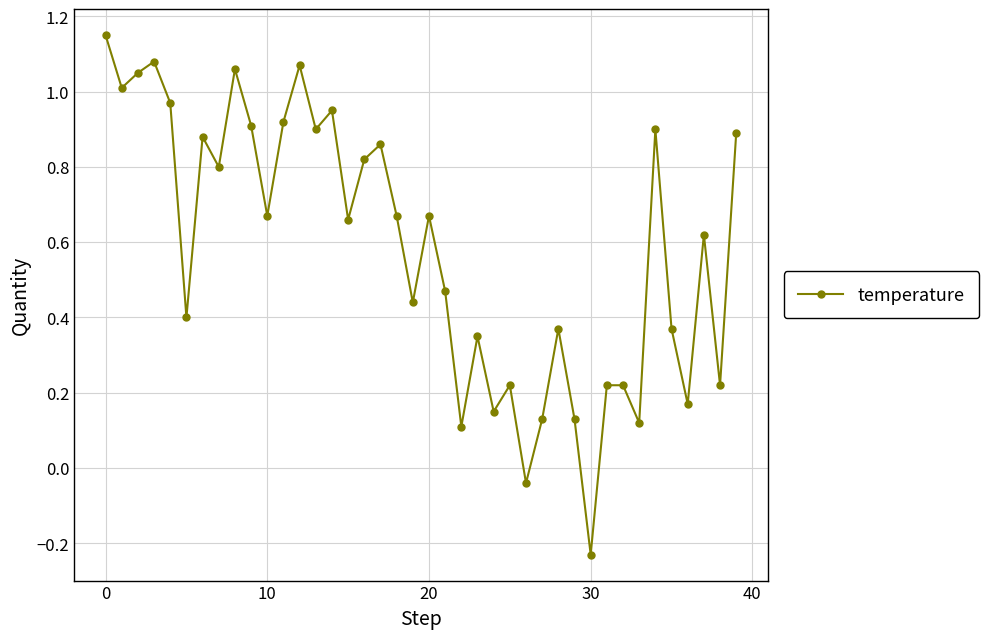

How many points are lower than both their immediate neighbors (excluding endpoints)?

14